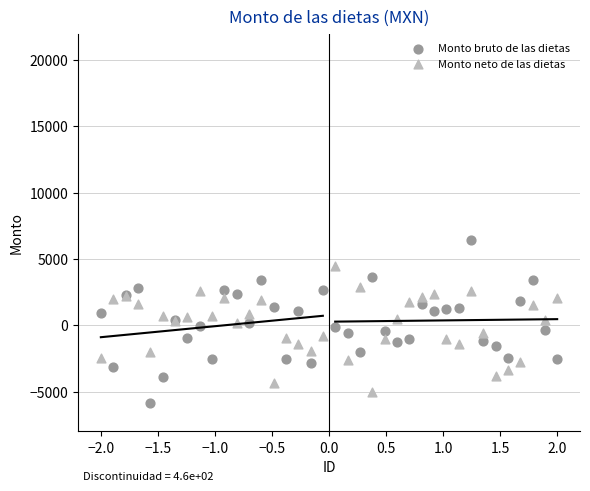

What is the X range (max minus min) for the scatter plot?

4.0